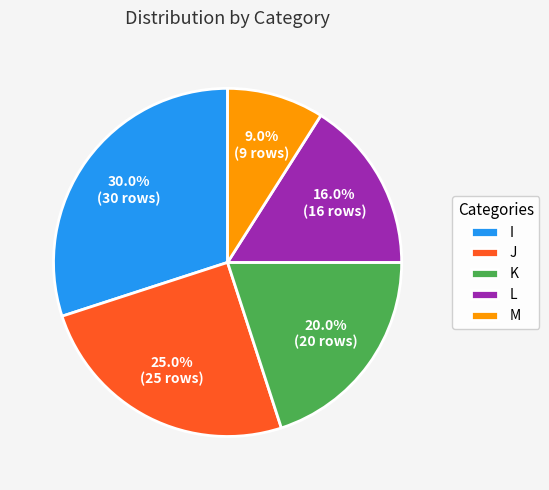

To the nearest percent, what portion does M represent?

9%